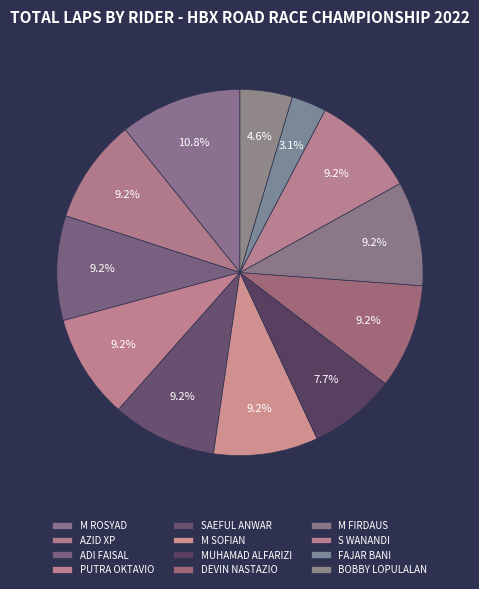

How many segments does this pie chart have?

12